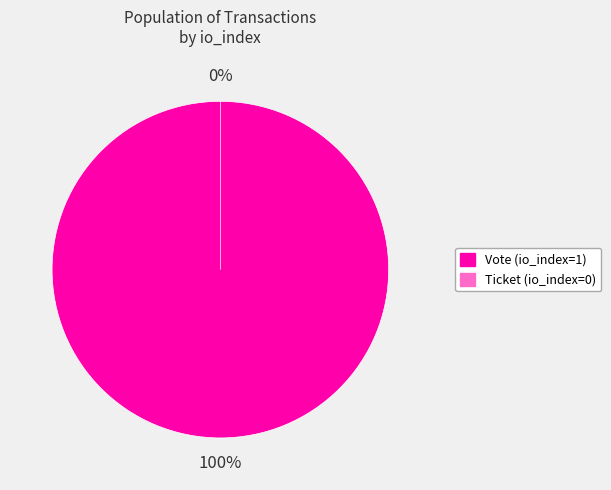

The Vote (io_index=1) slice represents 100% of the pie. True or false?

True